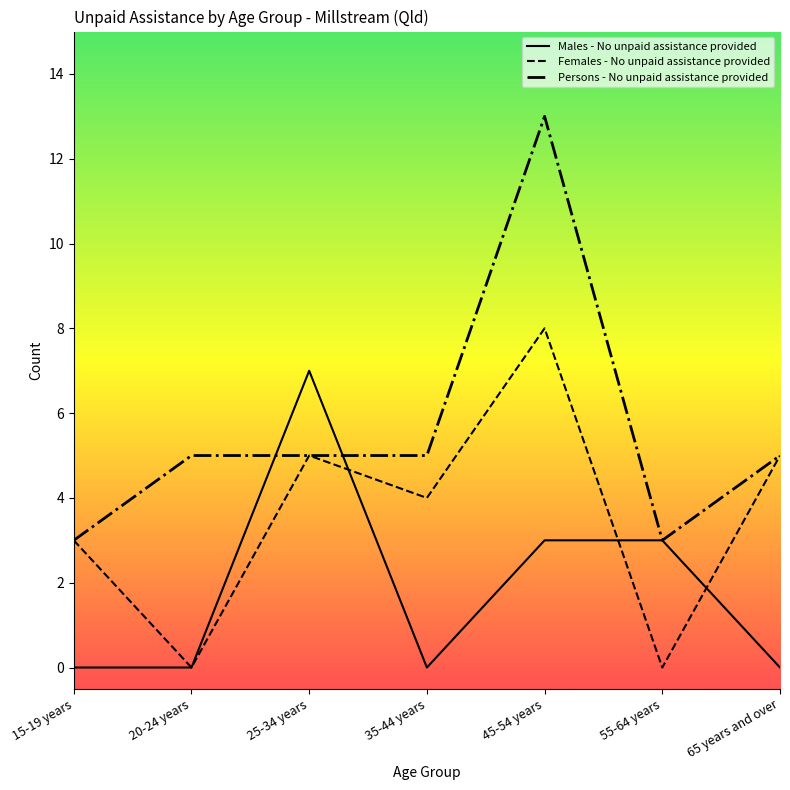

The value of Females - No unpaid assistance provided at 55-64 years is 0. True or false?

True